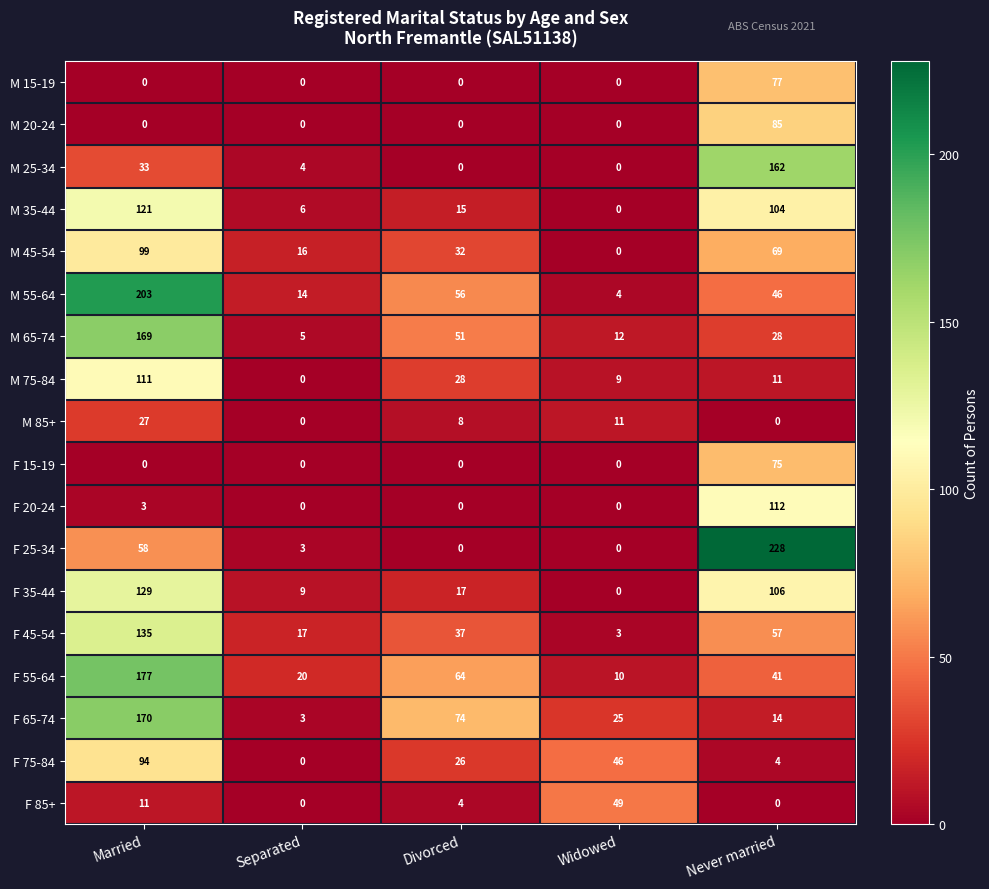

What is the sum of the M 65-74 values at Widowed and Never married?

40